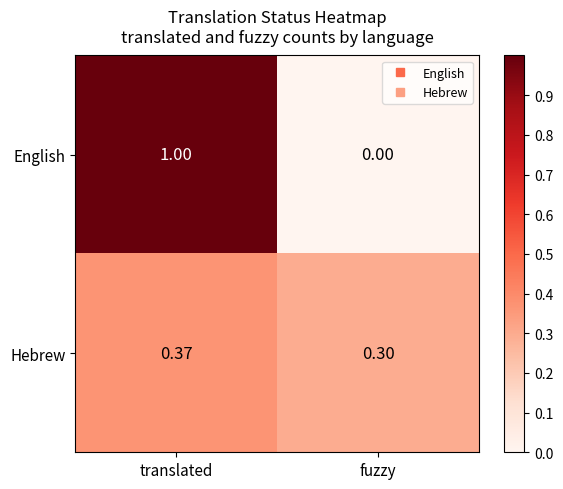

Which category has the lowest value across all series?

fuzzy